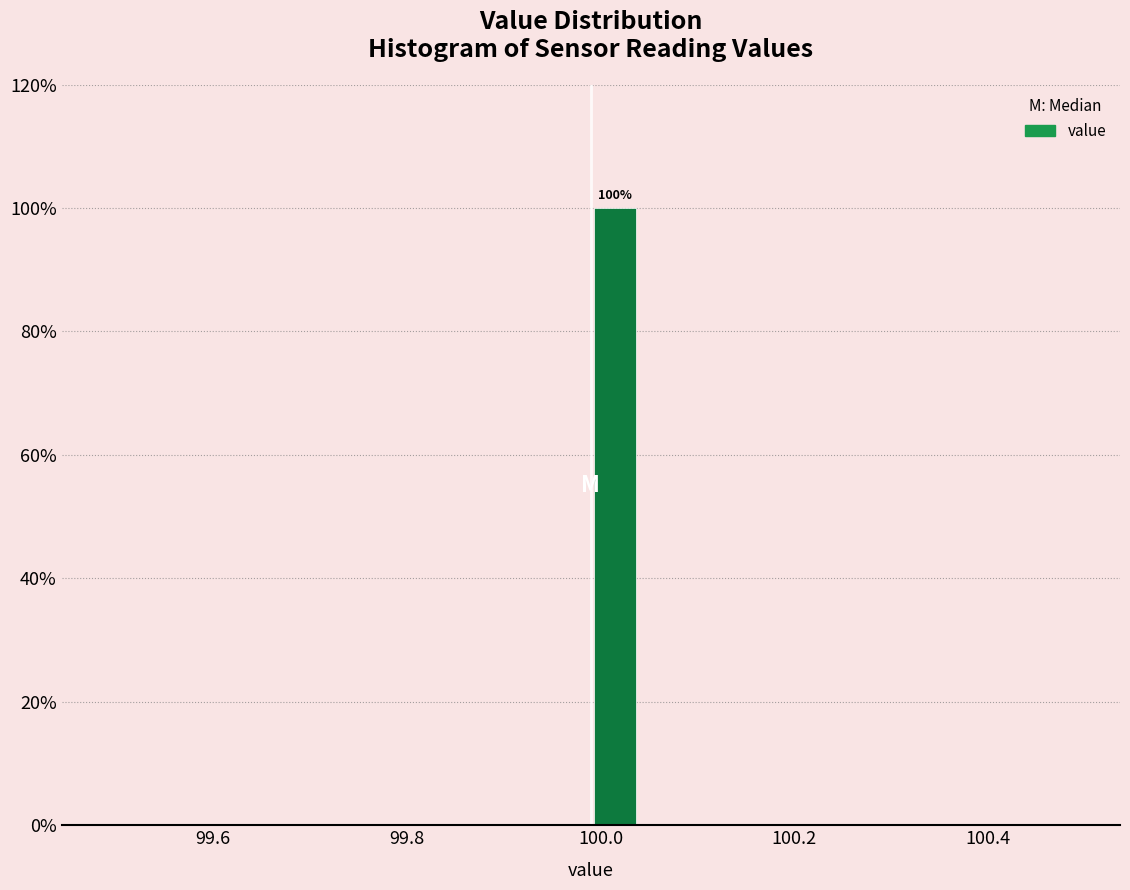

Around what value on the x-axis is the tallest bar? Give the approximate position of its centre, as read against the axis.

100.02